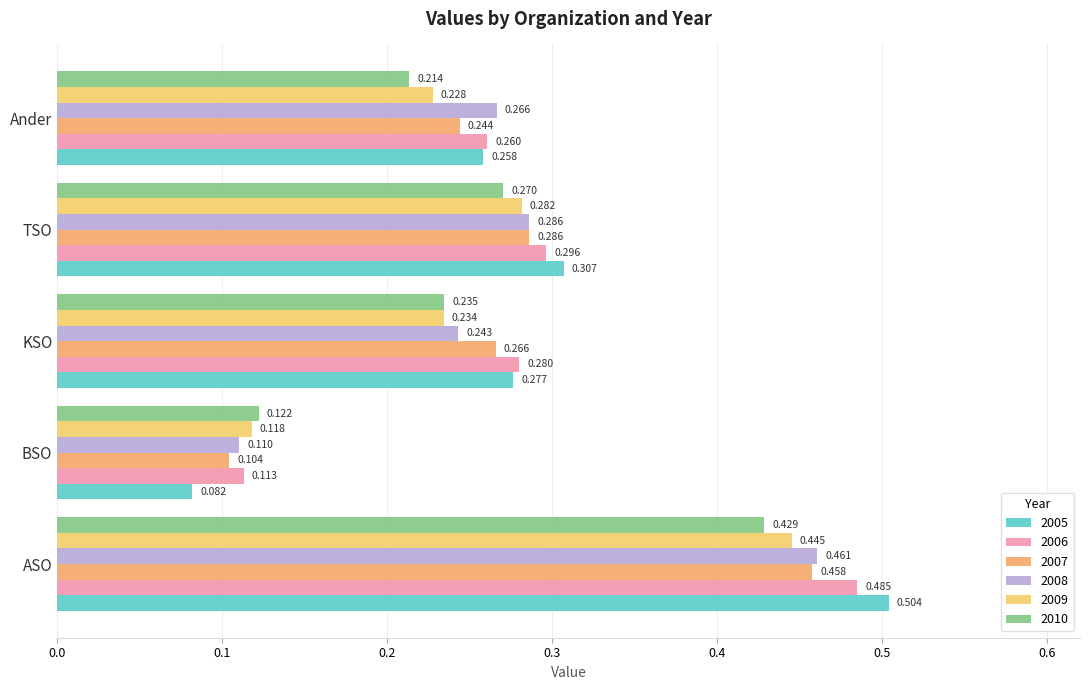

At which label is 2006 closest to 0?

BSO